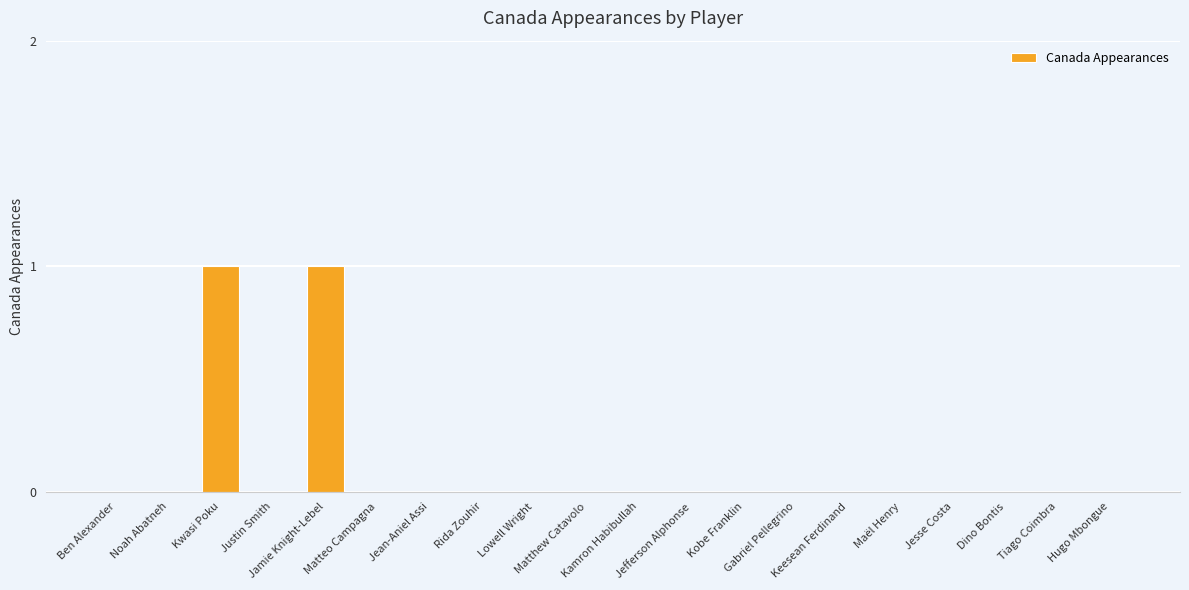

How many distinct data groups are displayed?

1